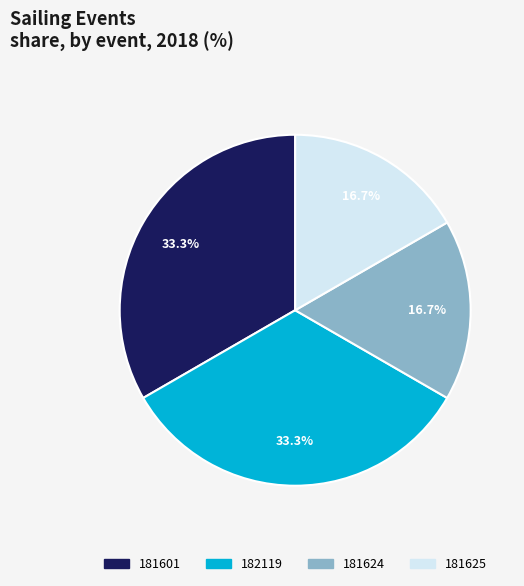

To the nearest percent, what is the average slice percentage?

25%